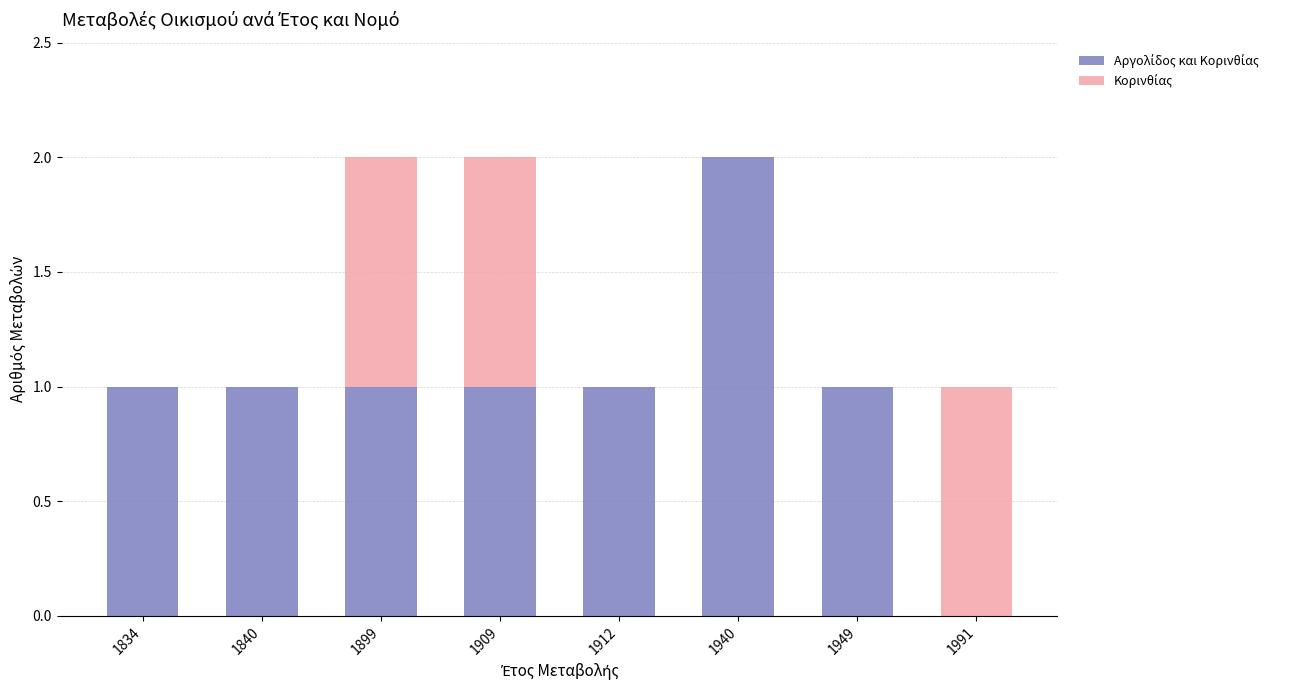

How many series are shown in this chart?

2